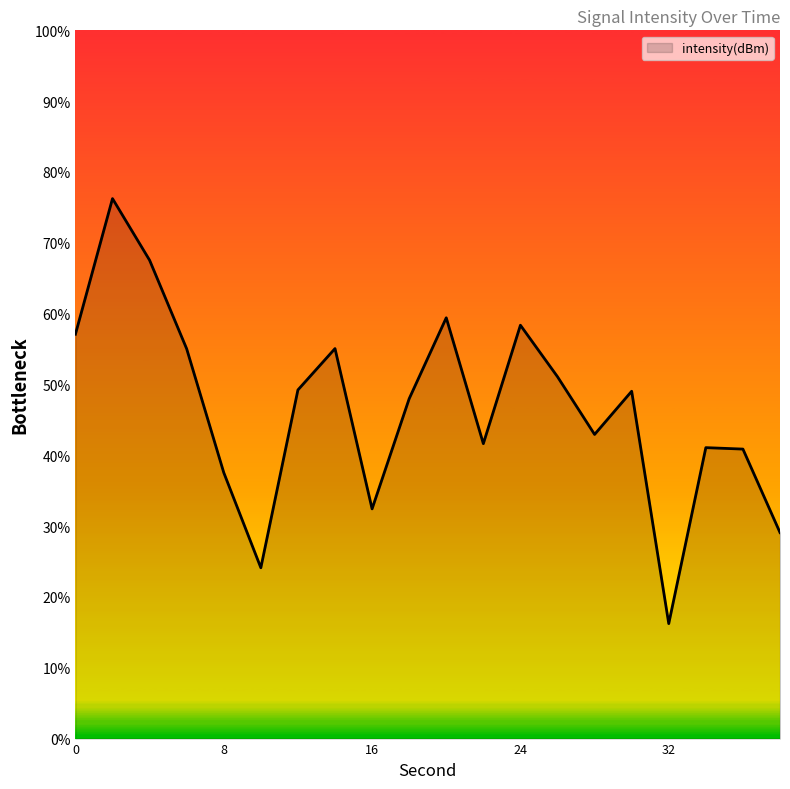

How many lines are shown in the chart?

1